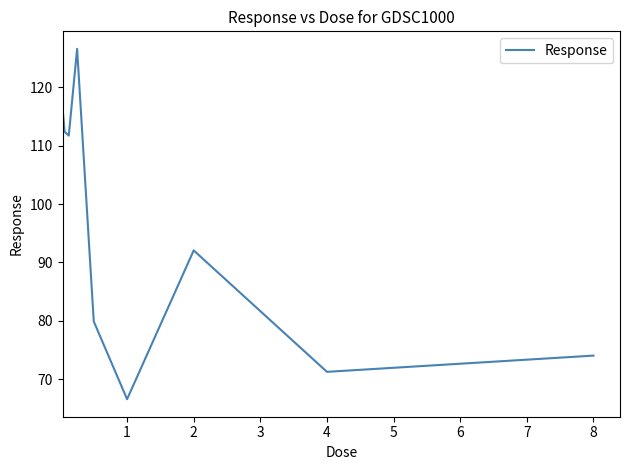

What is the sum of all values?

851.0